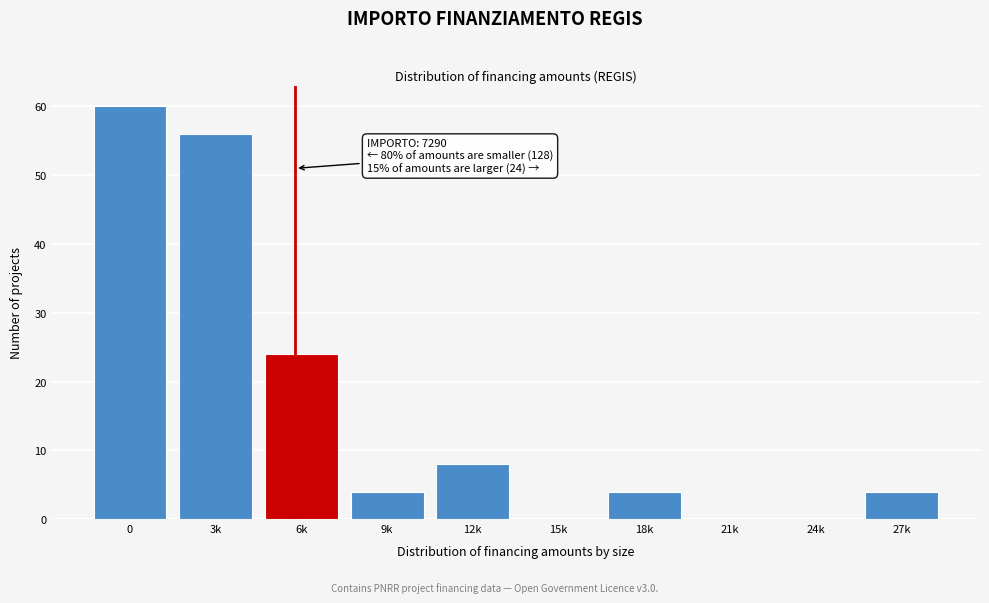

Reading right to left, list all the values displayed in this chart.

27k=4	24k=0	21k=0	18k=4	15k=0	12k=8	9k=4	6k=24	3k=56	0=60